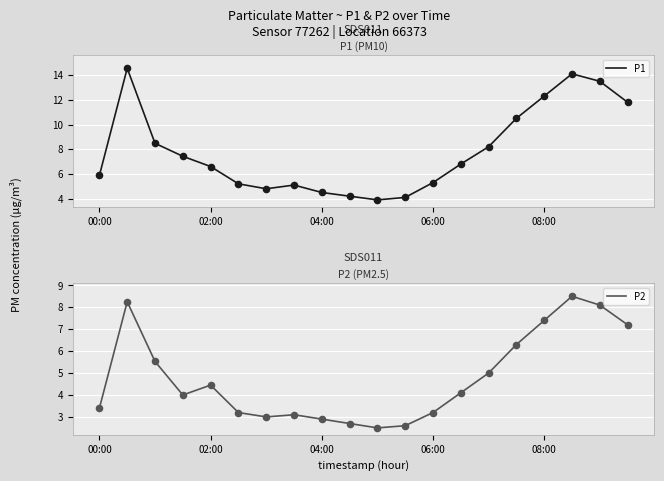

What are all the series names shown in the legend?

P1, P2